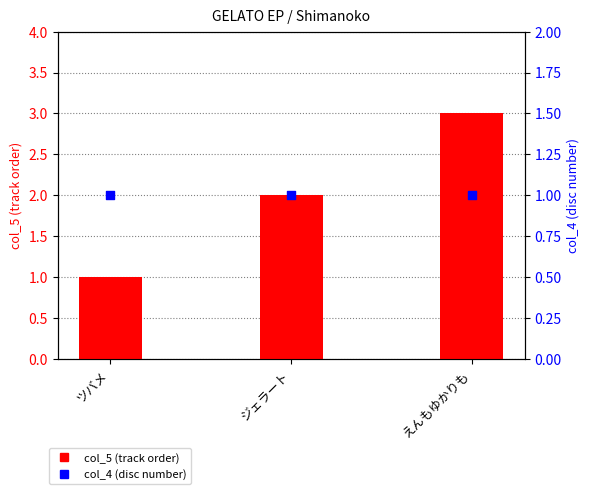

Which series has the widest spread of Y values?

col_5 (track order)